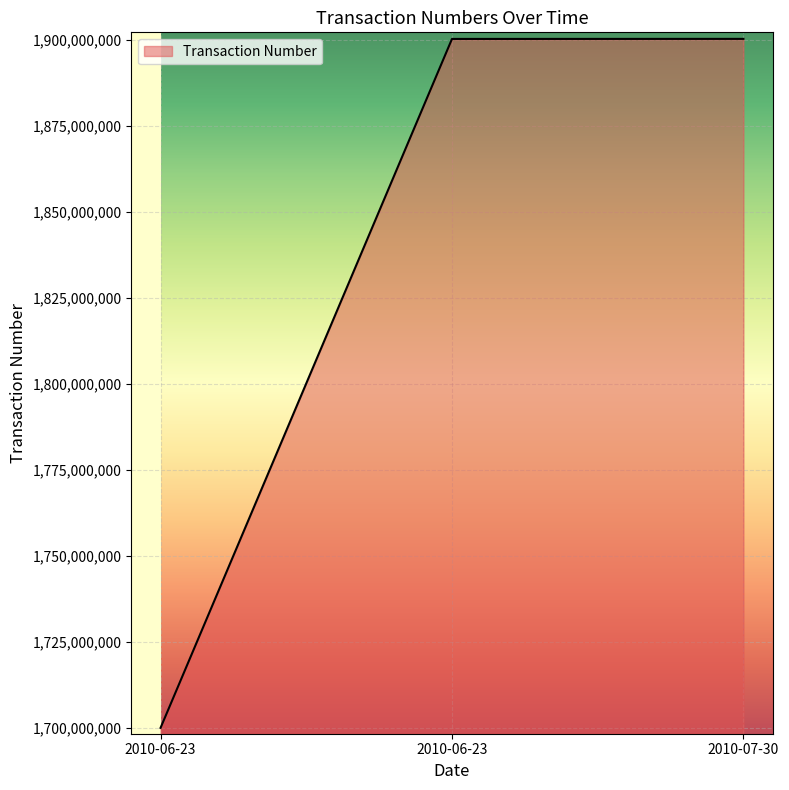

Which category has the highest value across all series?

2010-07-30